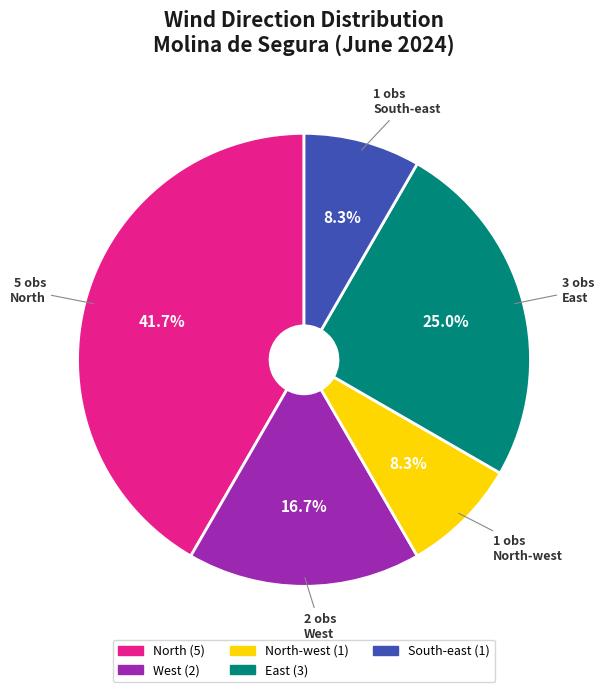

How many segments does this pie chart have?

5